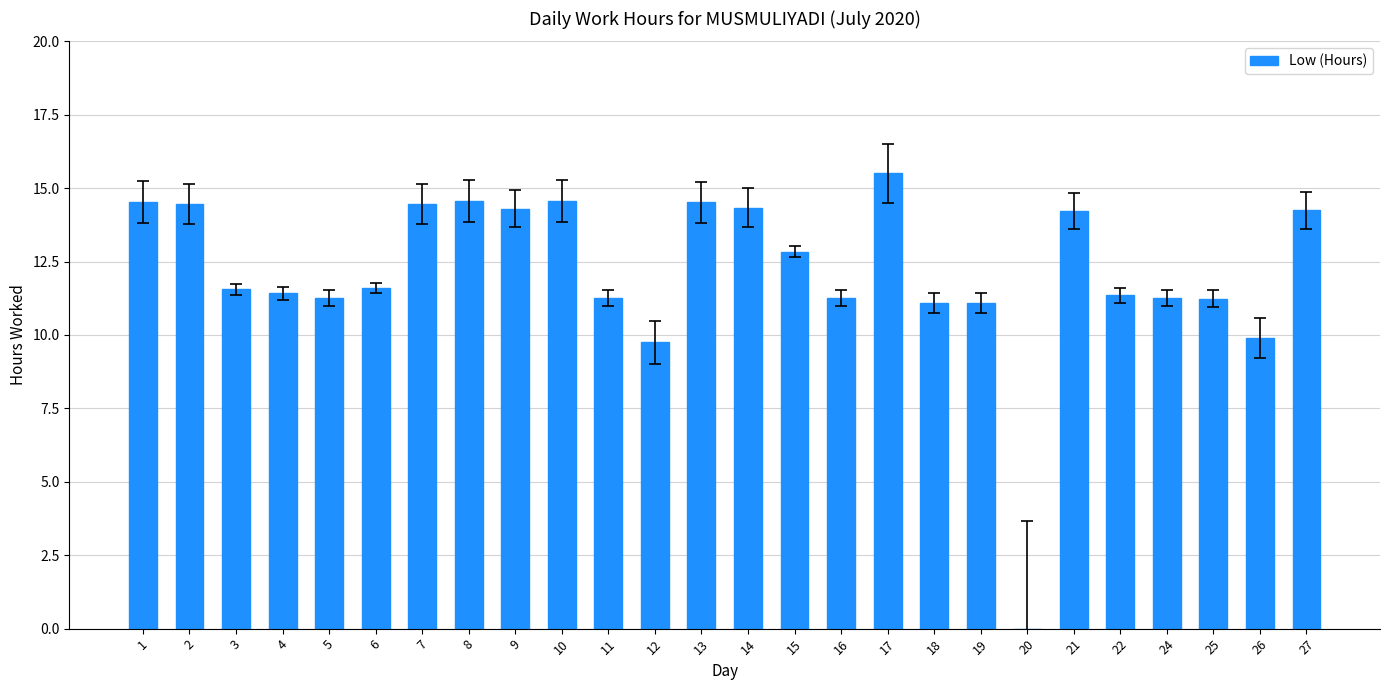

The chart shows a value of 14.6 at 10. True or false?

True